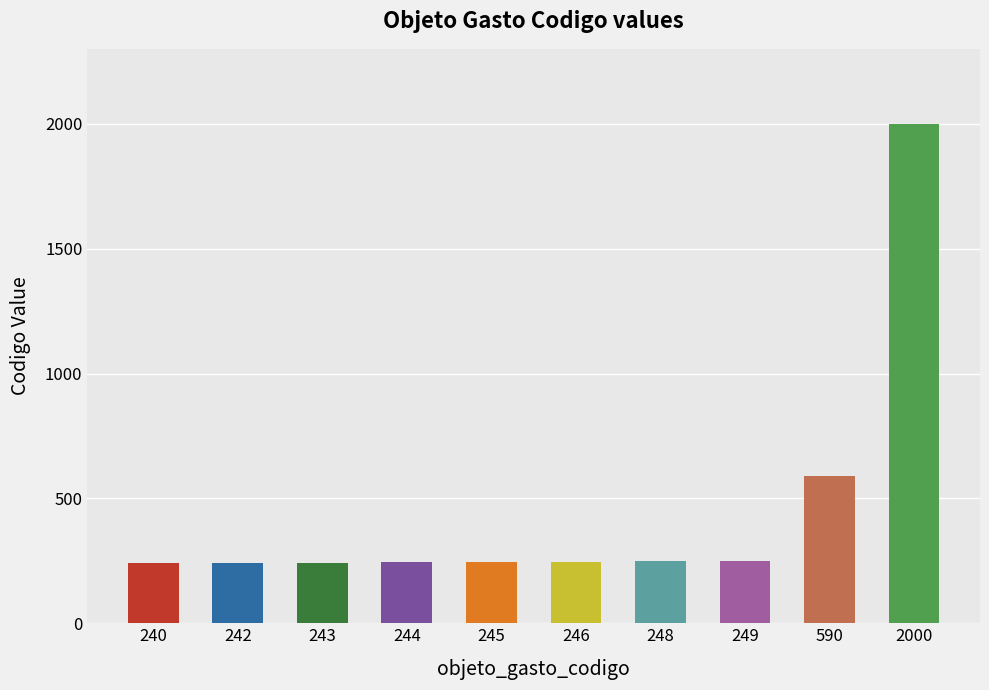

Which has a higher value, 245 or 240?

245